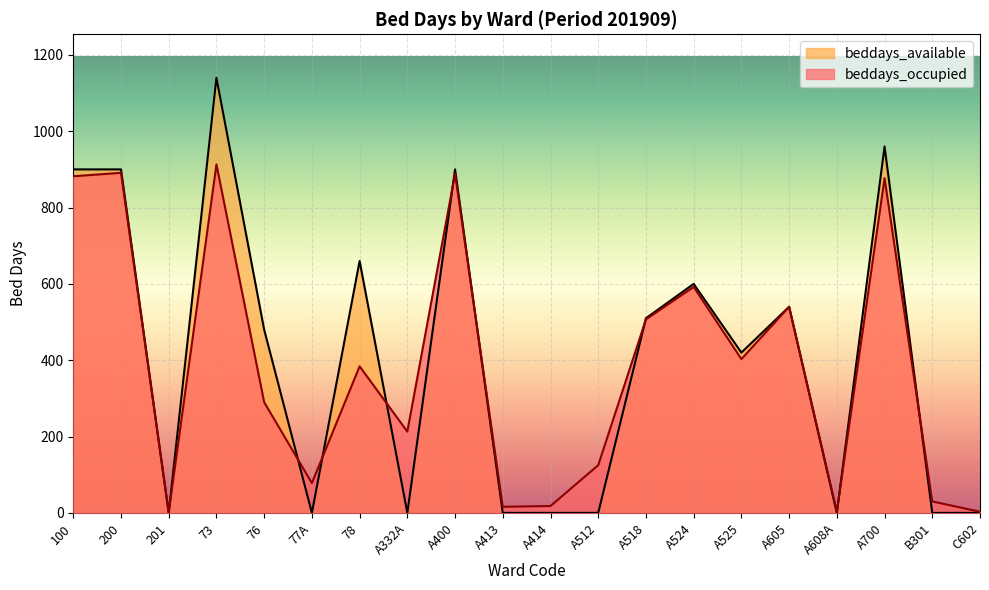

Is the value of beddays_available at 100 greater than the value of beddays_occupied at A518?

Yes